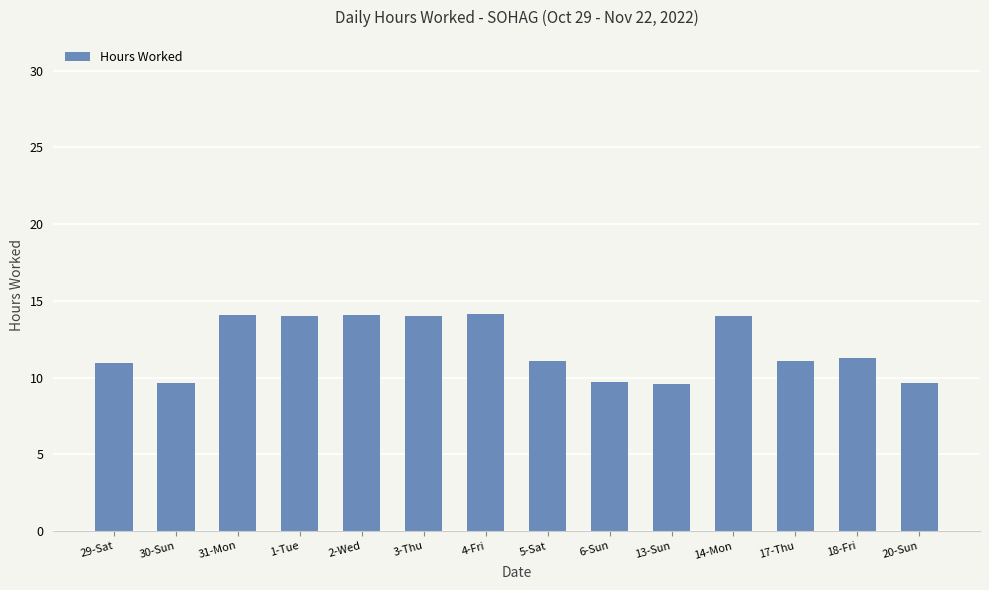

Is it true that the value at 18-Fri is 11.3?

True